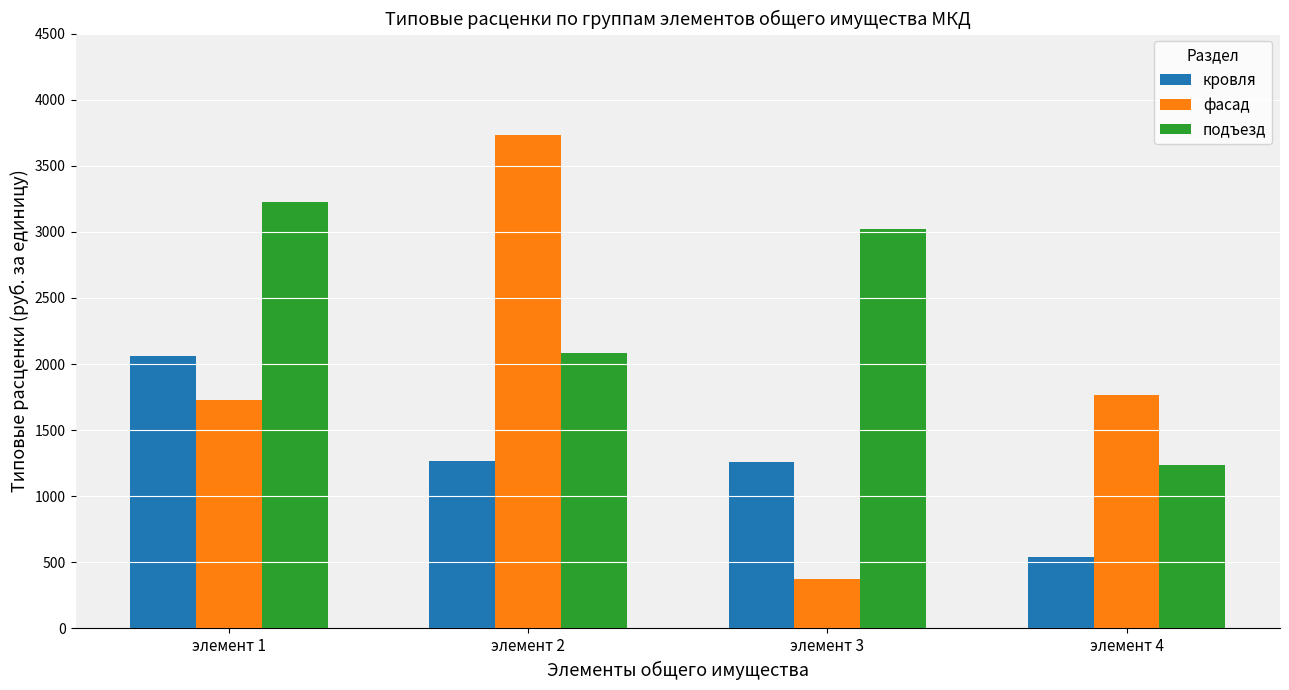

The фасад series shows 374.2 at элемент 3. True or false?

True